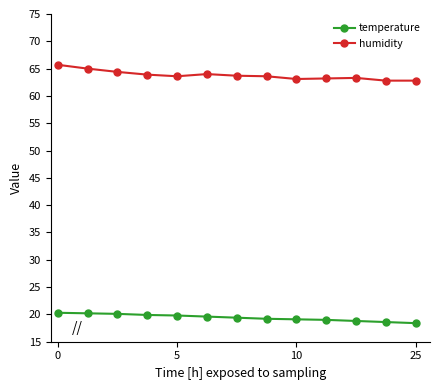

What is the sum of all humidity values?

829.1